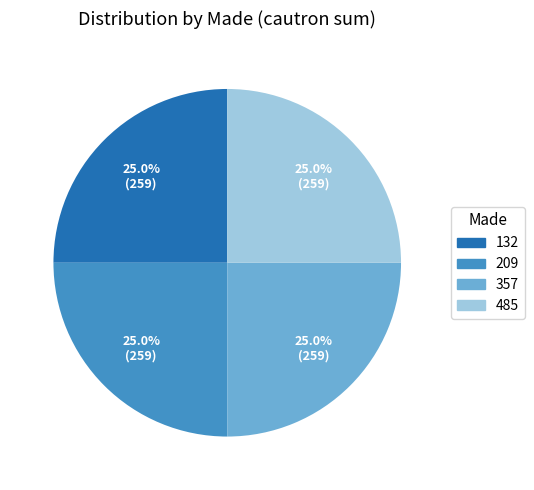

Is 357 the majority of the pie?

No